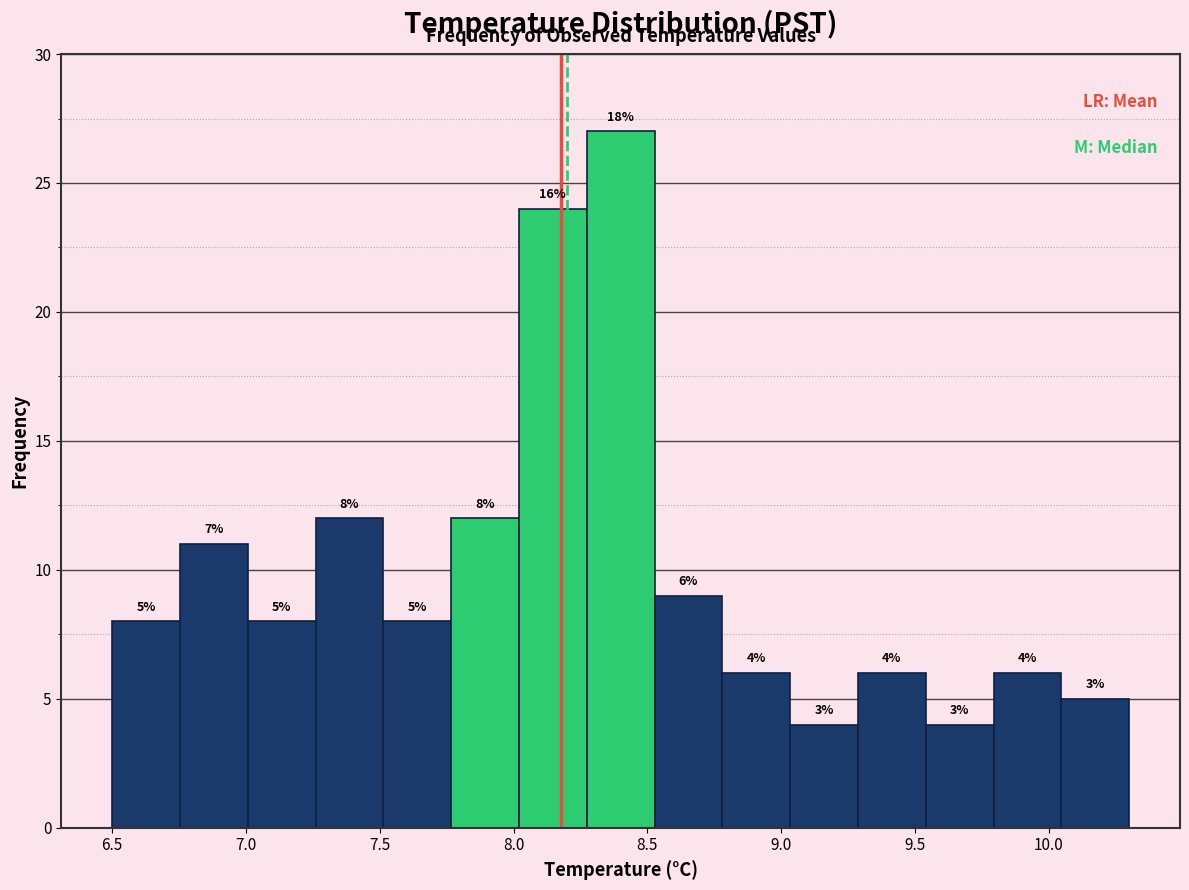

Over which range of the x-axis is the bar tallest?

8.25 to 8.55